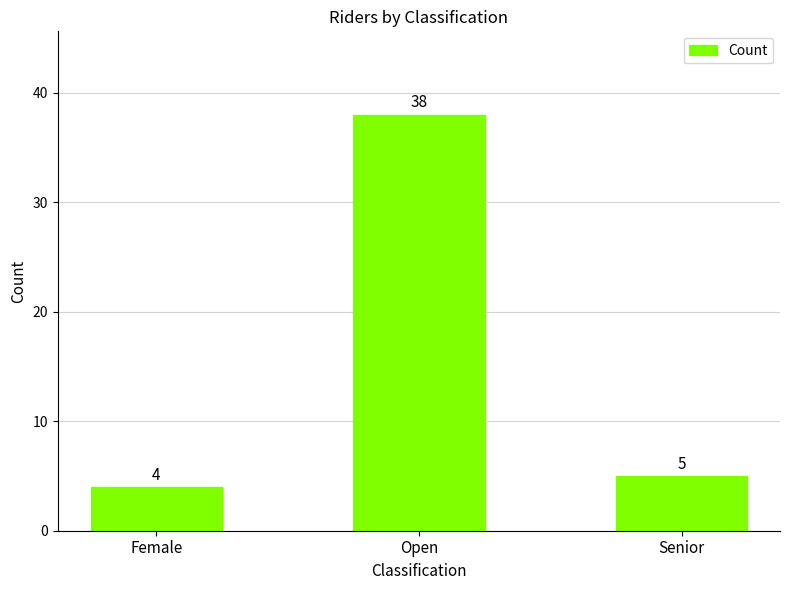

The value at Senior is 5. True or false?

True